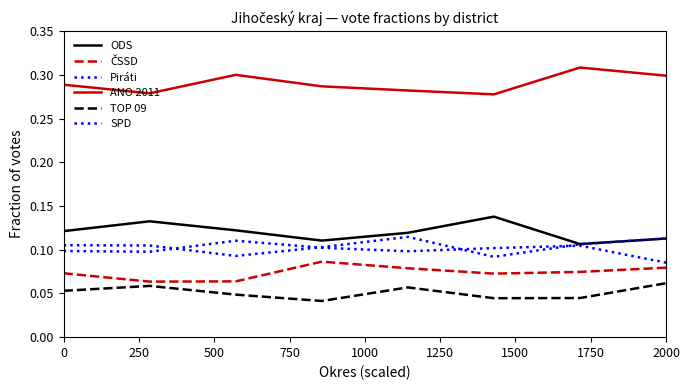

True or false: ANO 2011 and Piráti cross at least once.

False